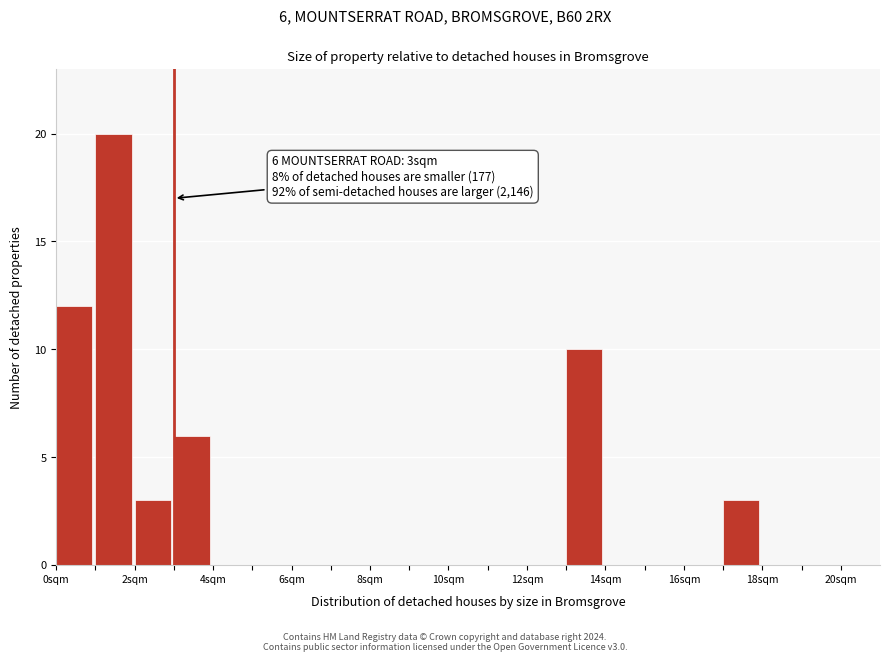

Over which range of the x-axis is the bar tallest?

1 to 2